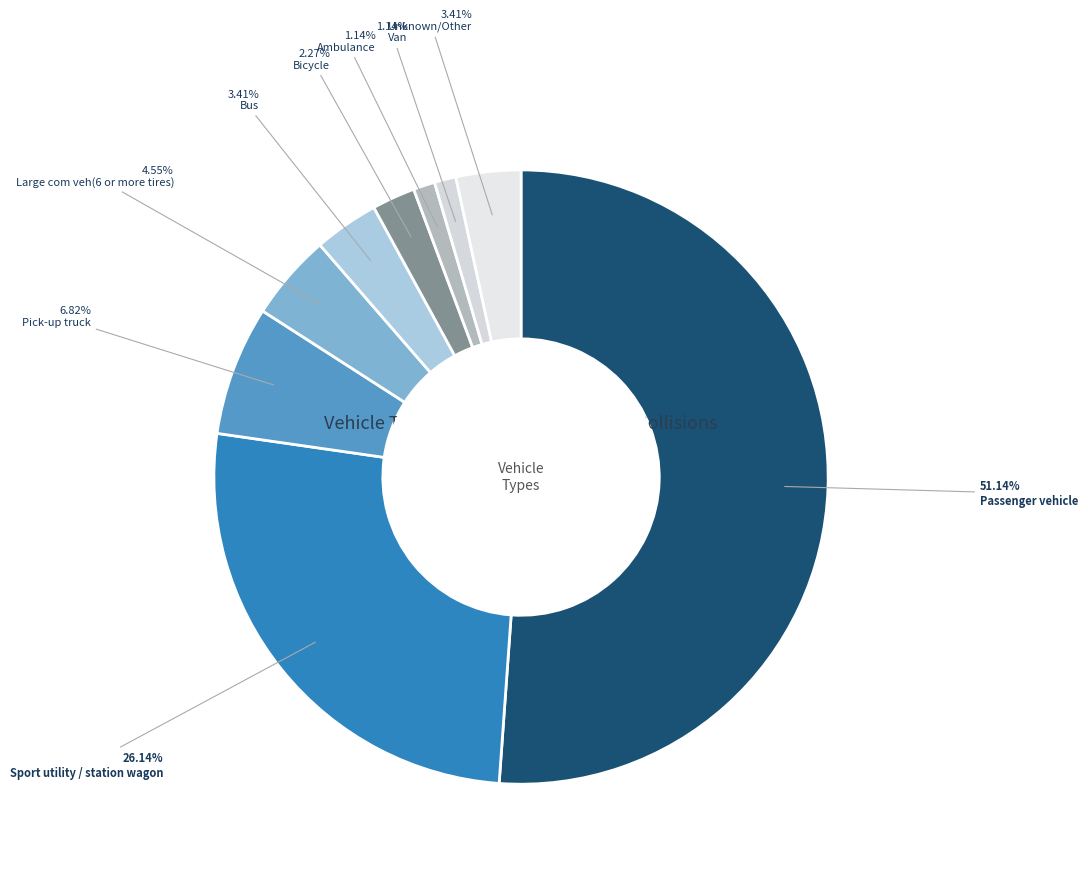

To the nearest percent, what is the combined percentage of Pick-up truck and Ambulance?

8%